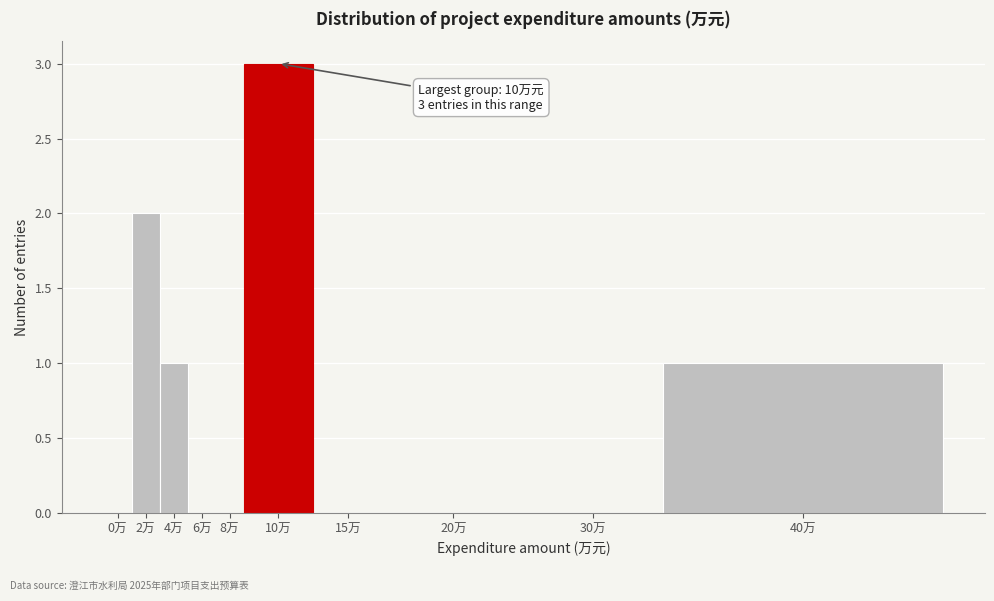

Reading left to right, transcribe all the data shown in this chart.

0万=0	2万=2	4万=1	6万=0	8万=0	10万=3	15万=0	20万=0	30万=0	40万=1